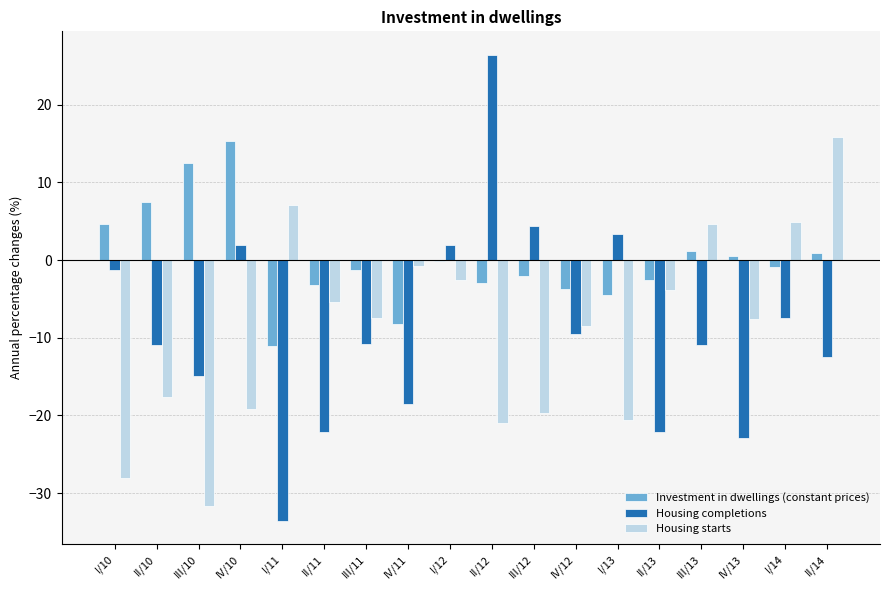

Which series changed the most between IV/12 and I/14?

Housing starts